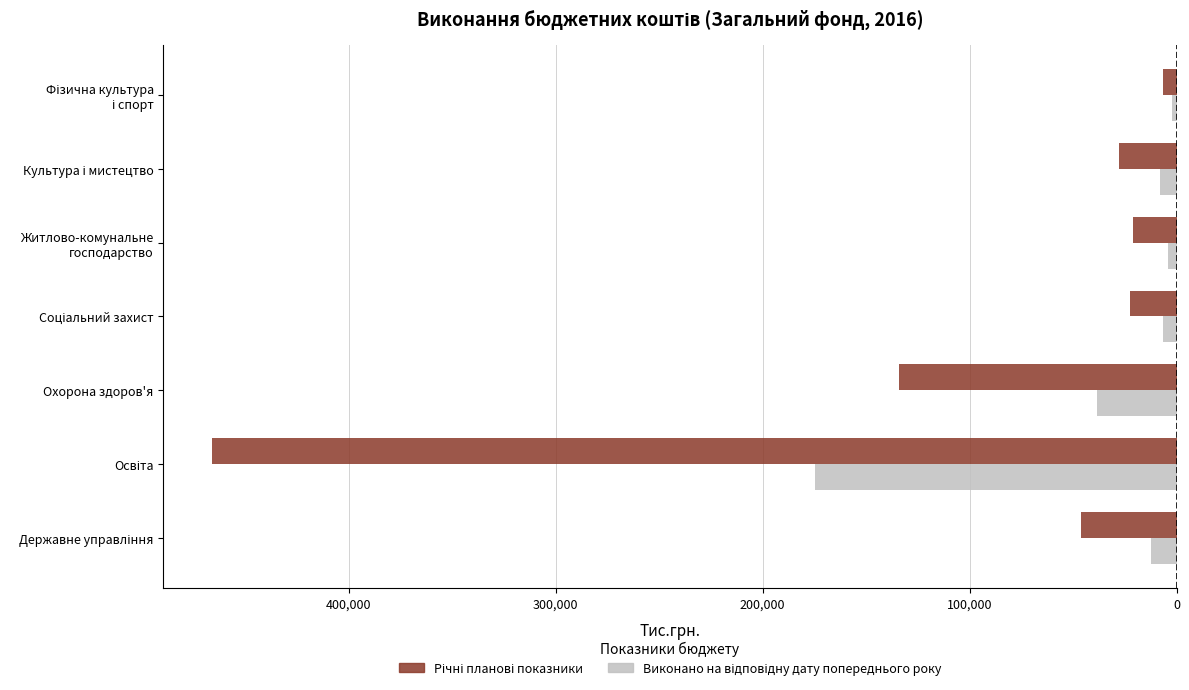

What are all the series names shown in the legend?

Річні планові показники, Виконано на відповідну дату попереднього року